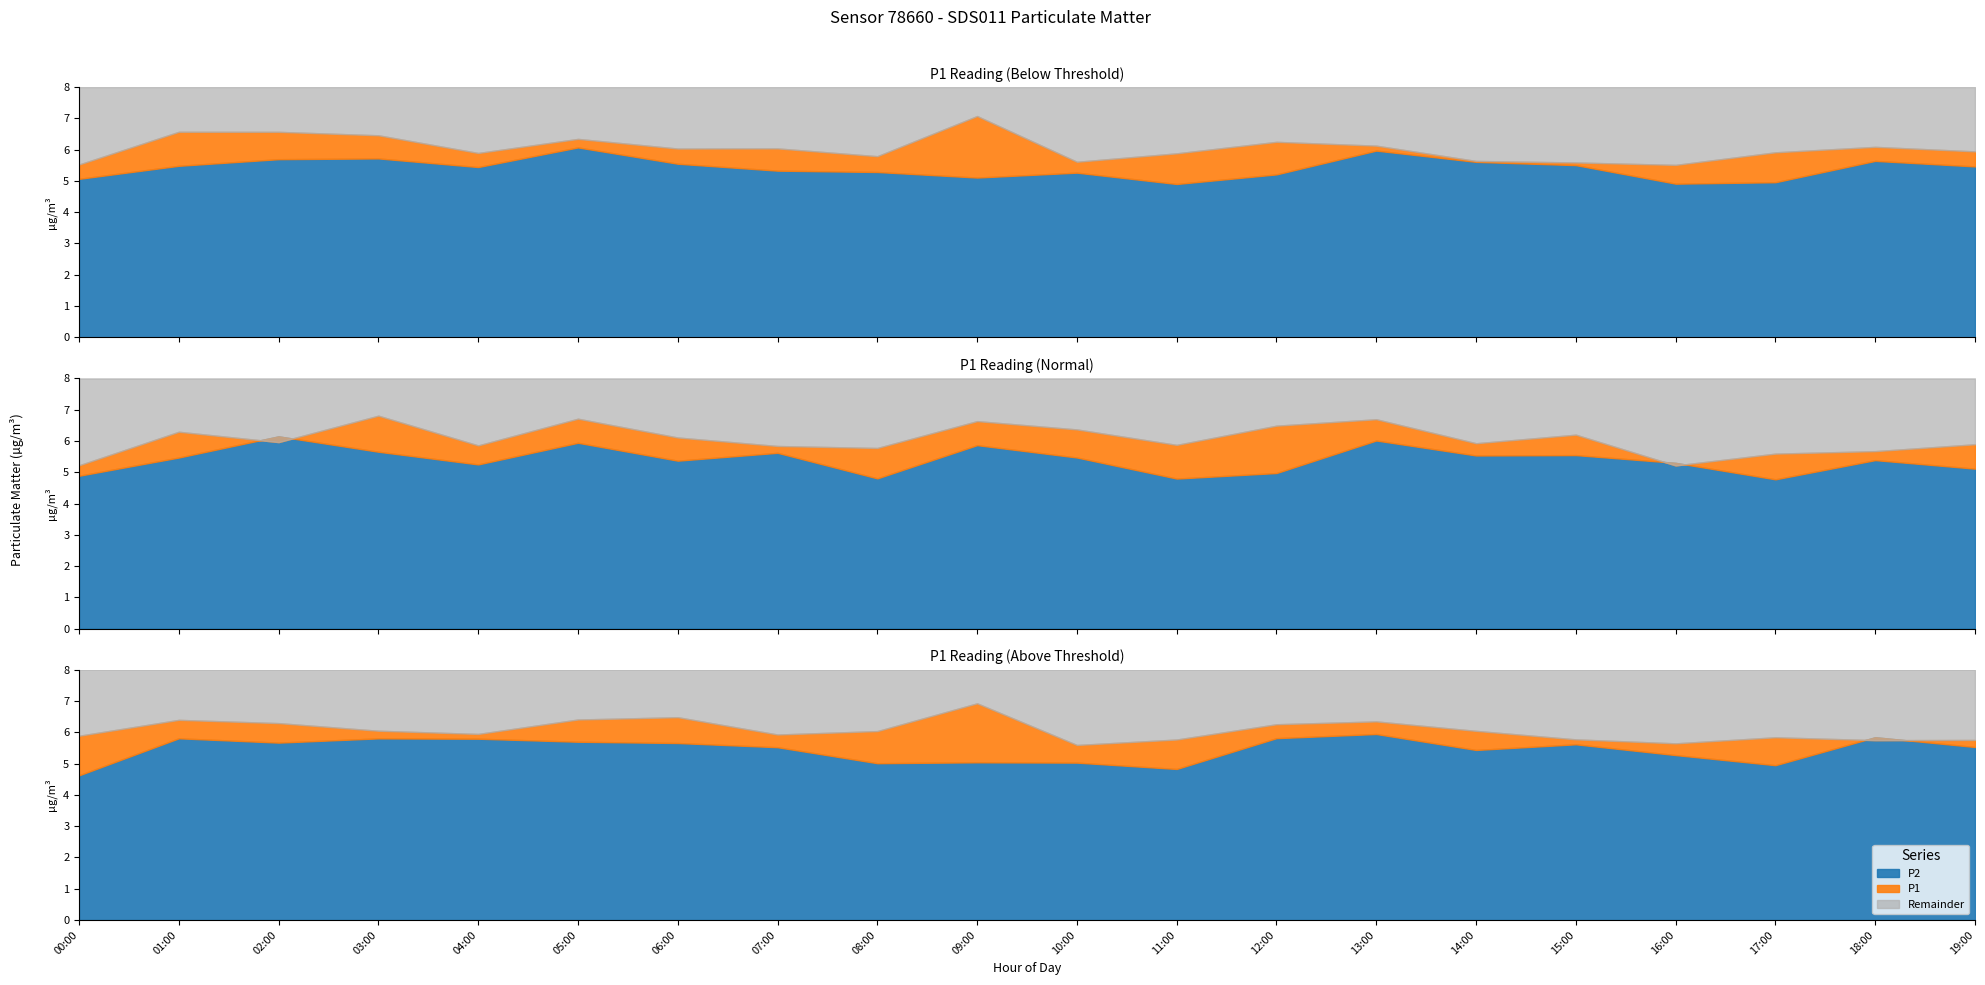

Which category has the highest value across all series?

09:00